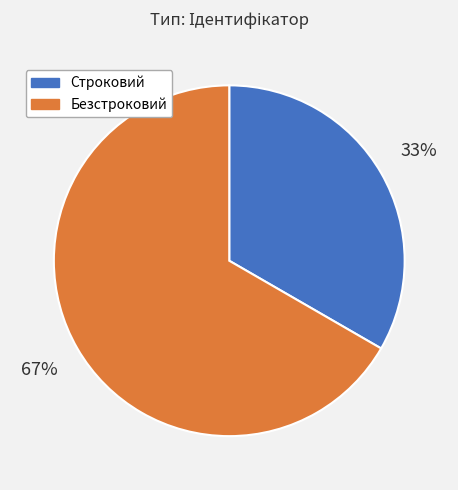

Count the number of slices in the pie.

2